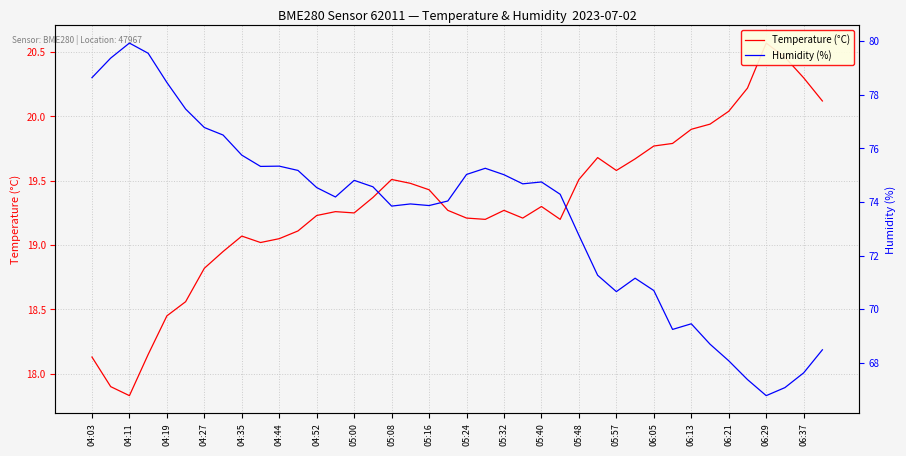

How many lines are shown in the chart?

2